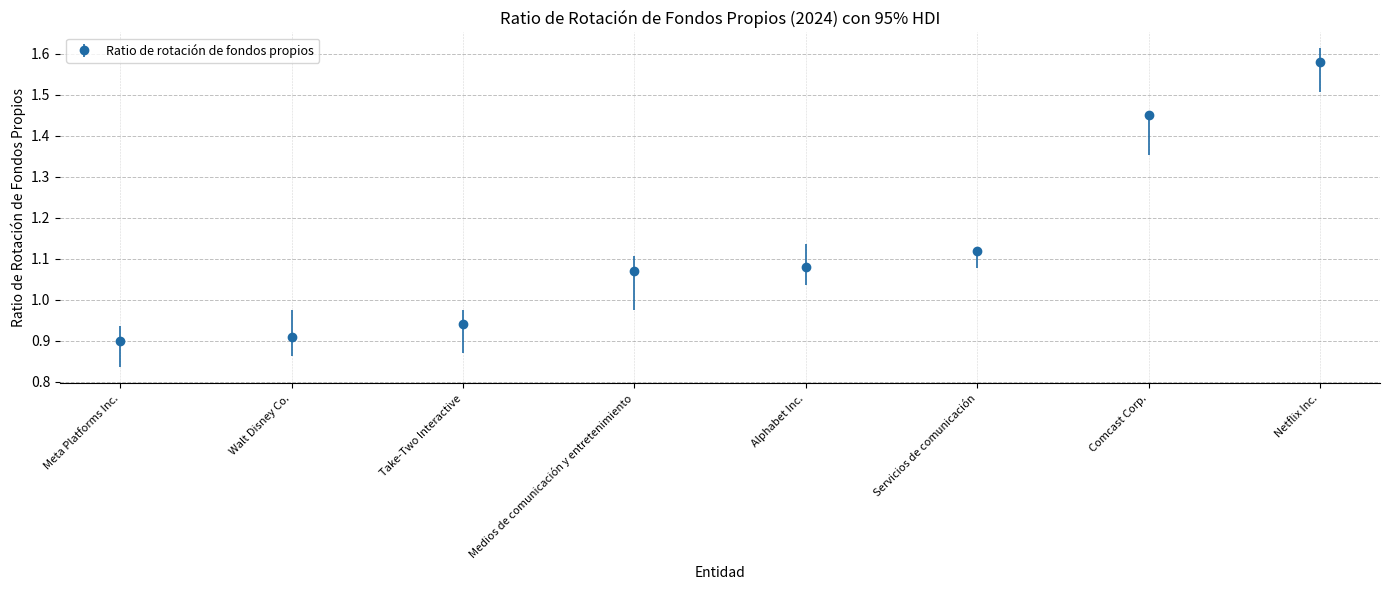

What is the difference between the maximum and minimum values?

0.7